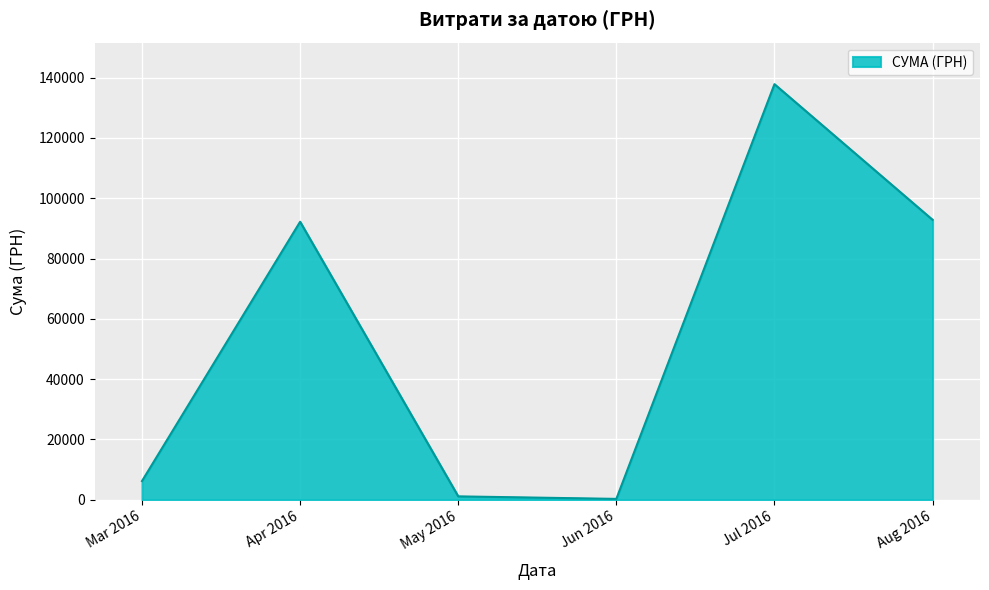

Which category has the highest value across all series?

Jul 2016